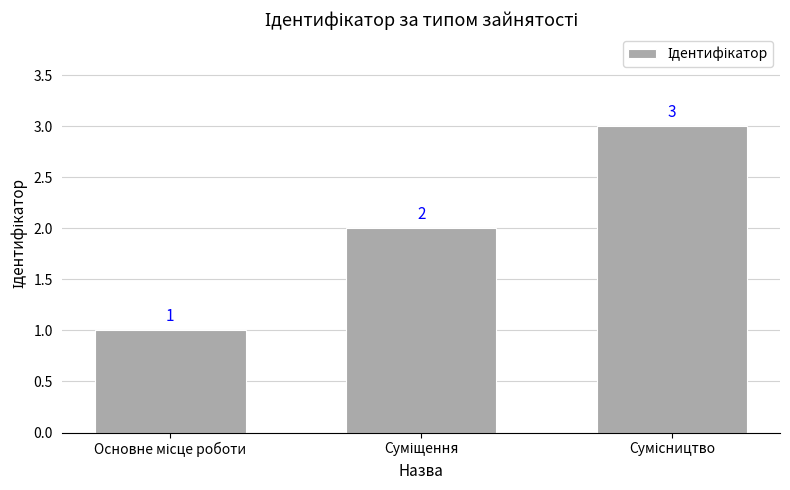

Reading right to left, extract all data points from this chart.

3	2	1